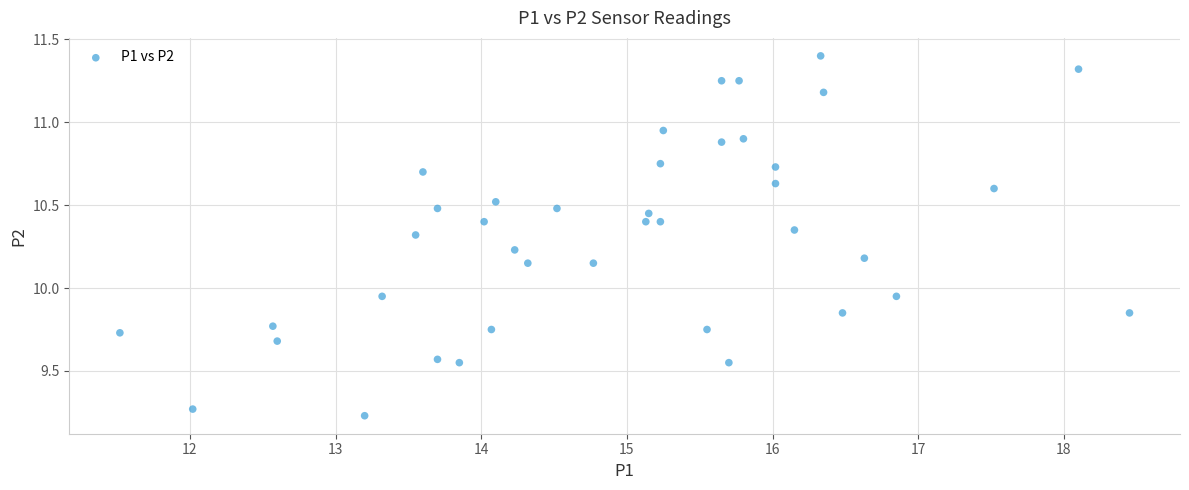

What is the range of X values (max minus min)?

6.9